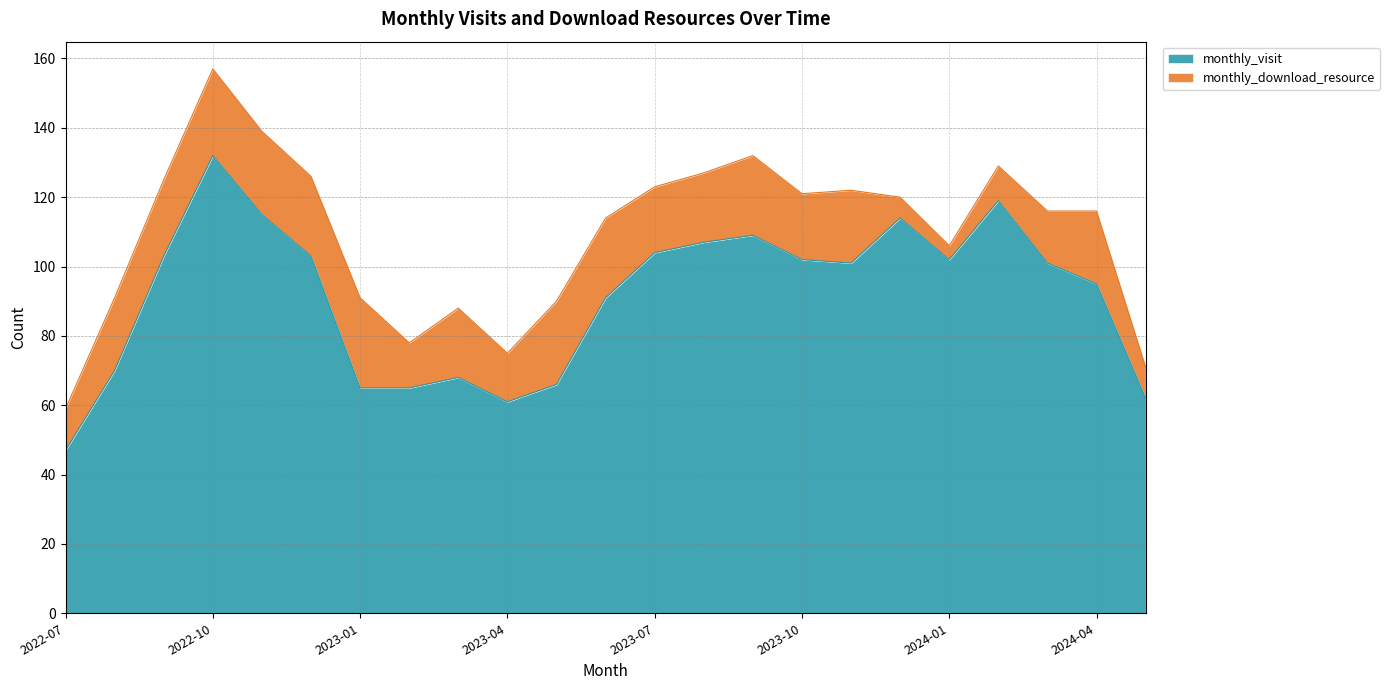

Approximately how many times larger is the value at 2024-02 compared to 2023-08?

1.1